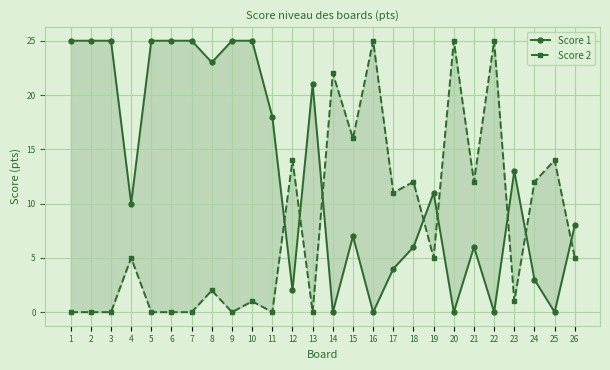

Reading left to right, extract all data points from this chart.

Score 1: 25	25	25	10	25	25	25	23	25	25	18	2	21	0	7	0	4	6	11	0	6	0	13	3	0	8
Score 2: 0	0	0	5	0	0	0	2	0	1	0	14	0	22	16	25	11	12	5	25	12	25	1	12	14	5